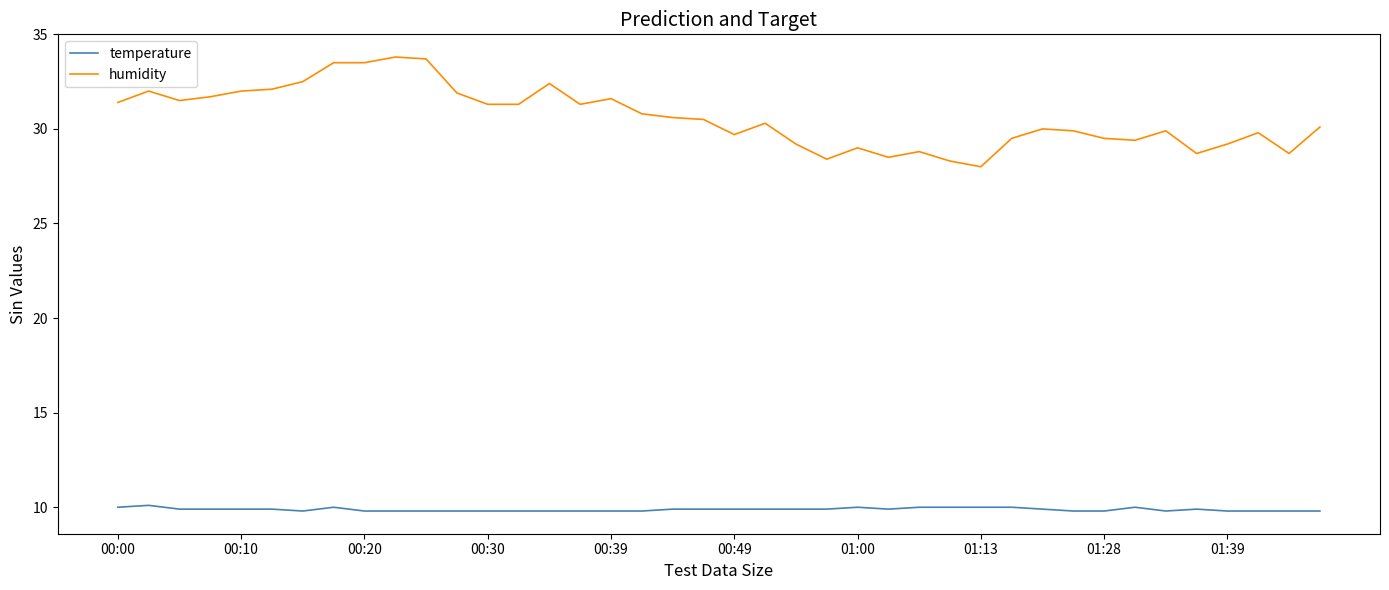

What is the difference between the maximum and minimum values in the humidity series?

5.8